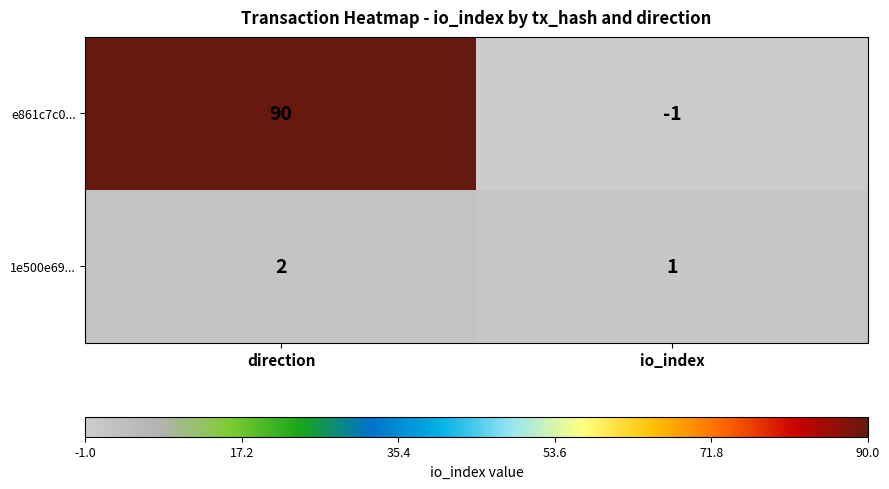

What is the spread (max minus min) of values at io_index?

2